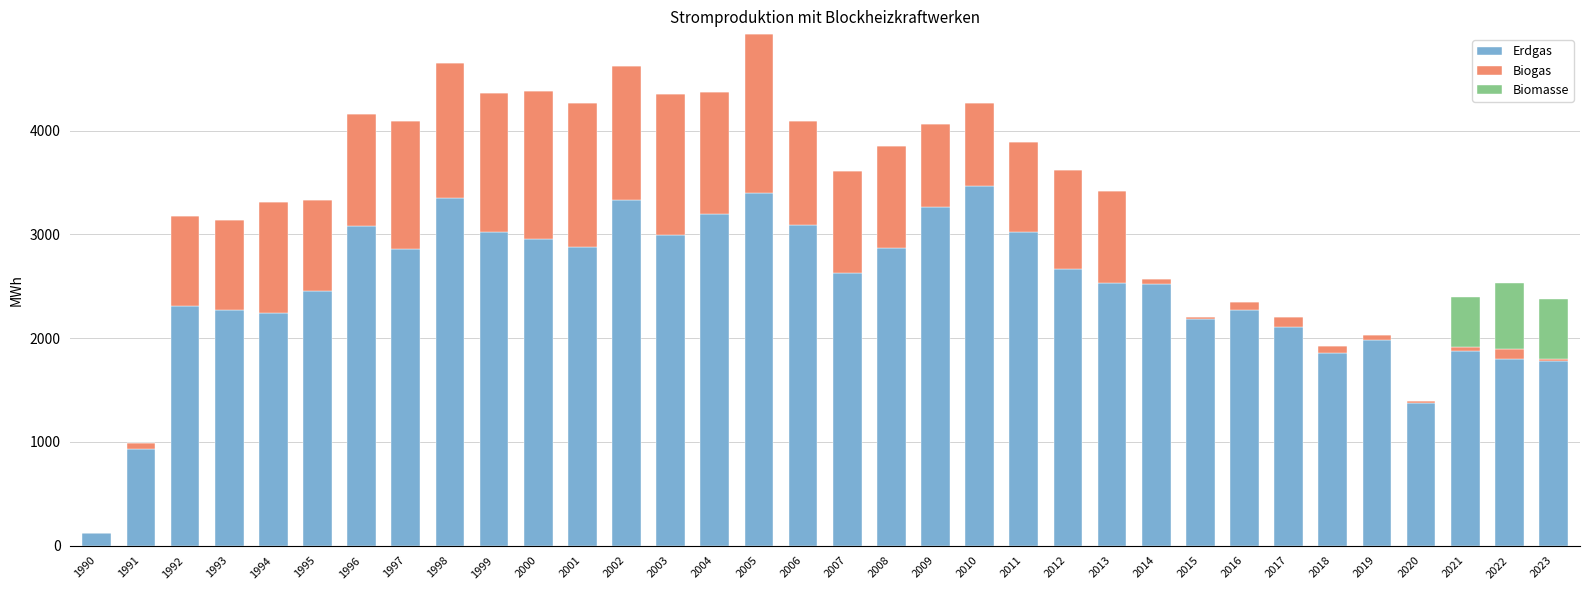

Are the bars grouped side by side (vs. stacked)?

No